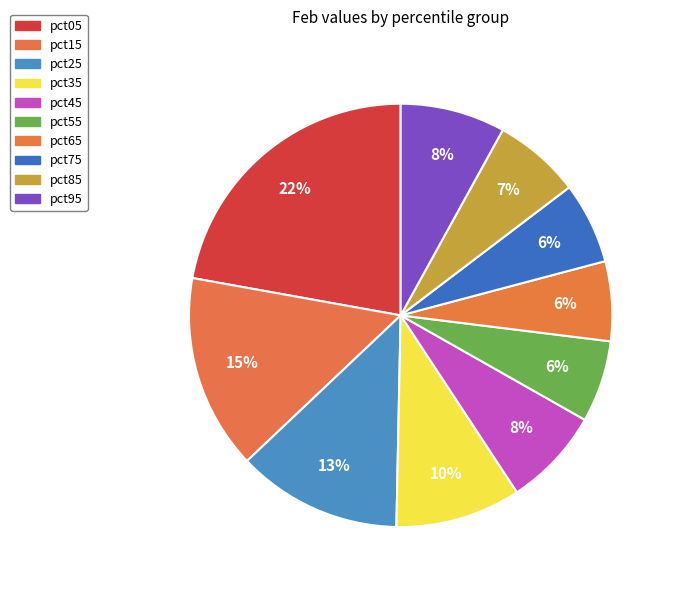

How many segments does this pie chart have?

10